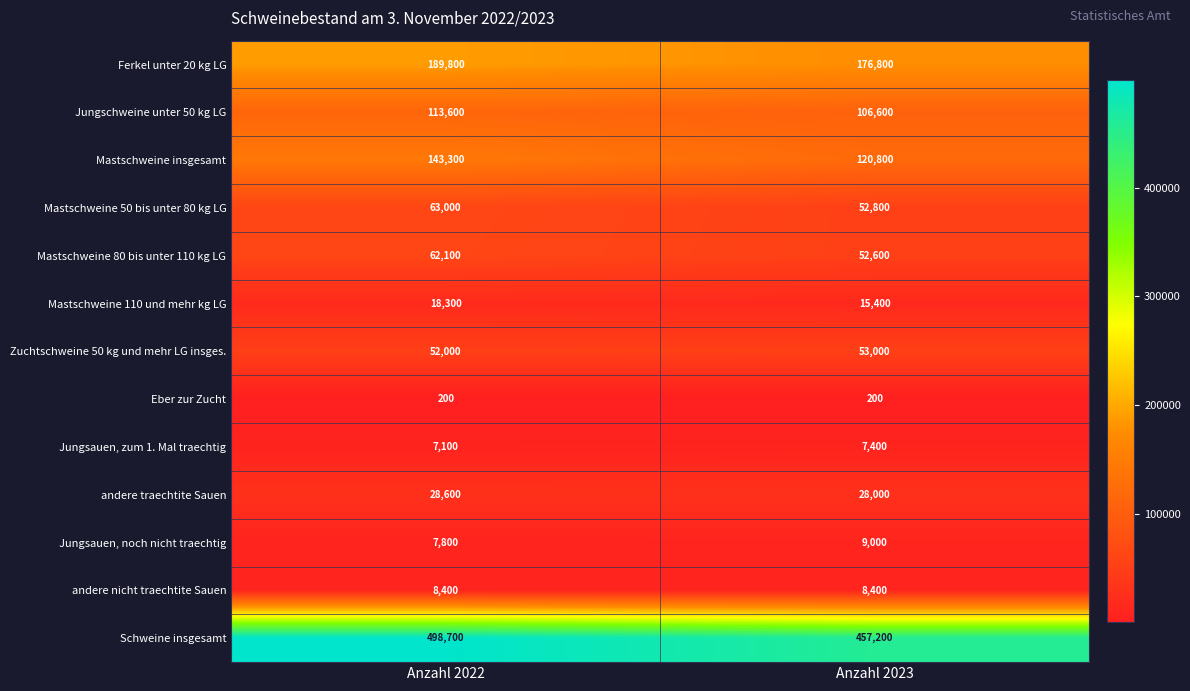

What is the difference between the maximum and minimum values in the Mastschweine 80 bis unter 110 kg LG series?

9500